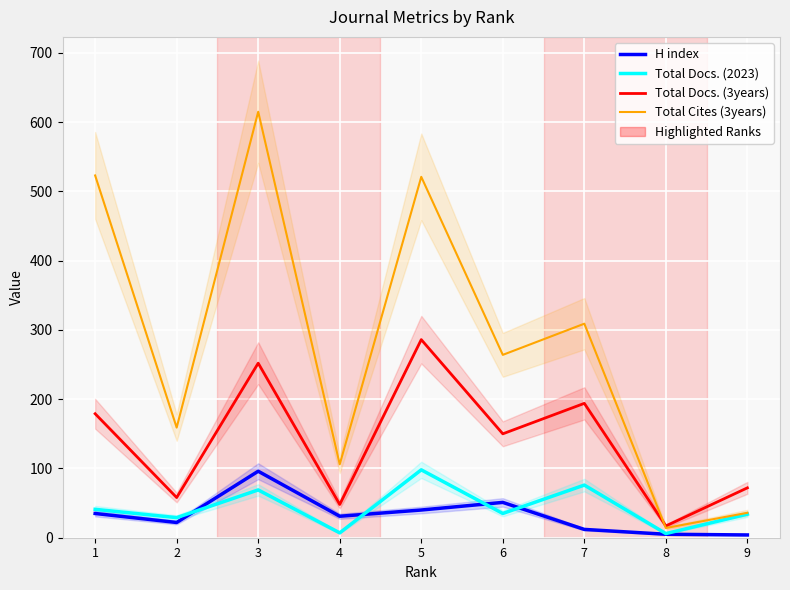

What is the total value across all series at 3?

1032